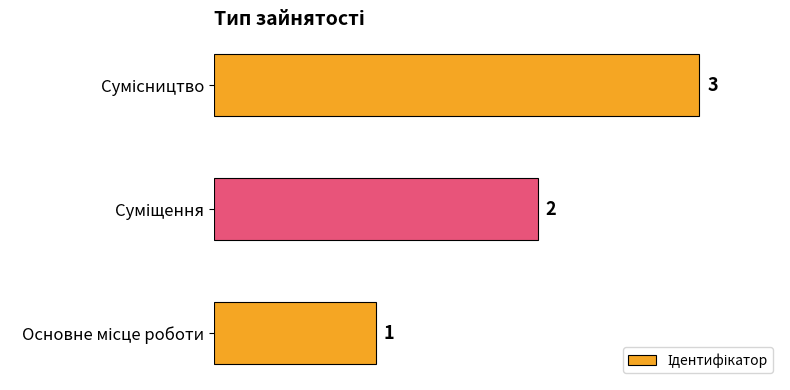

What is the sum of all values?

6